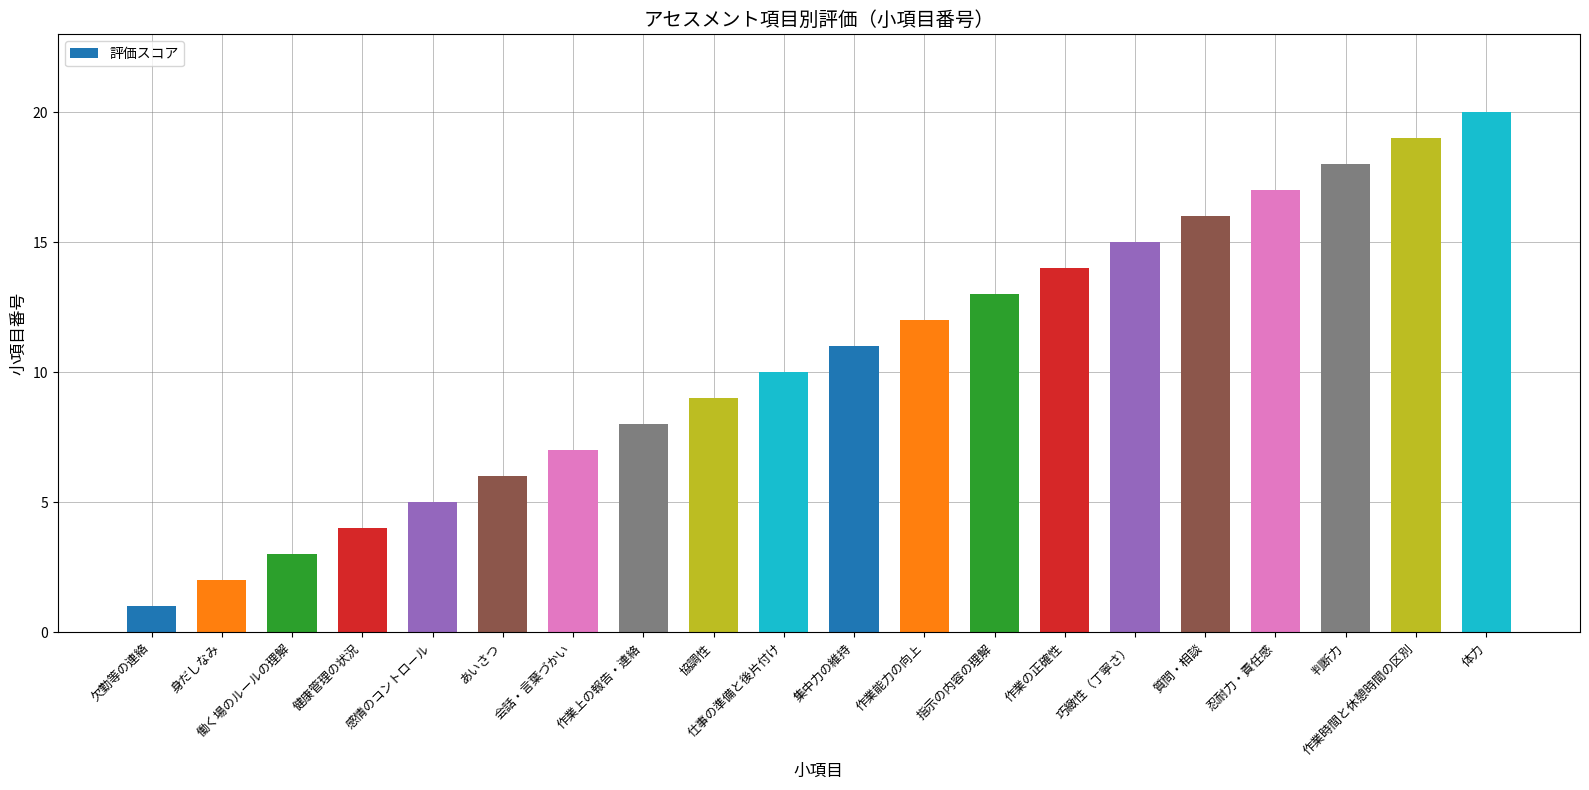

Is it true that the value at 協調性 is 16?

False